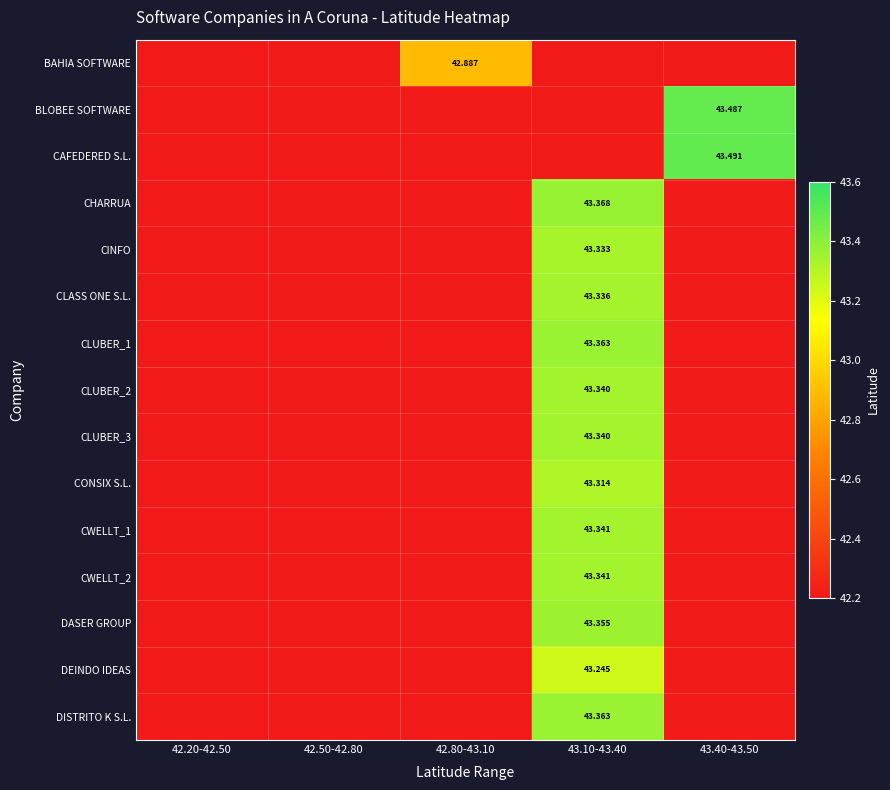

Which category has the lowest value across all series?

42.20-42.50